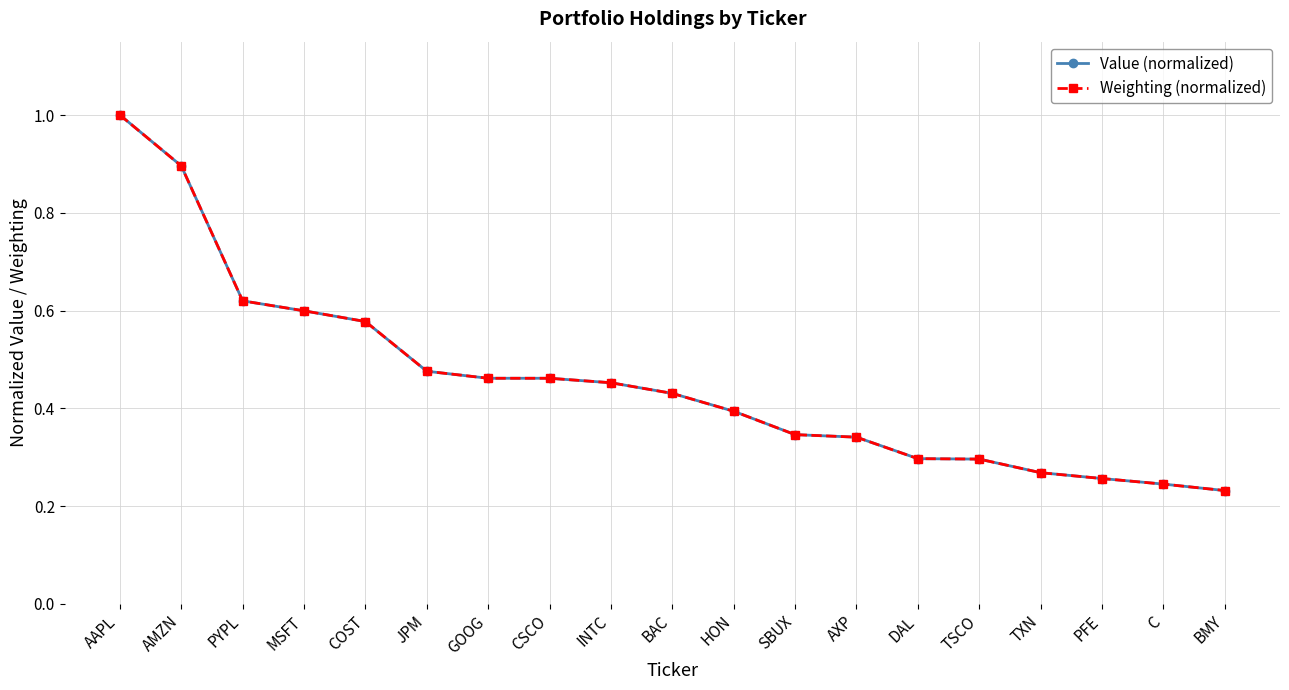

At which label does Value (normalized) reach its peak?

AAPL